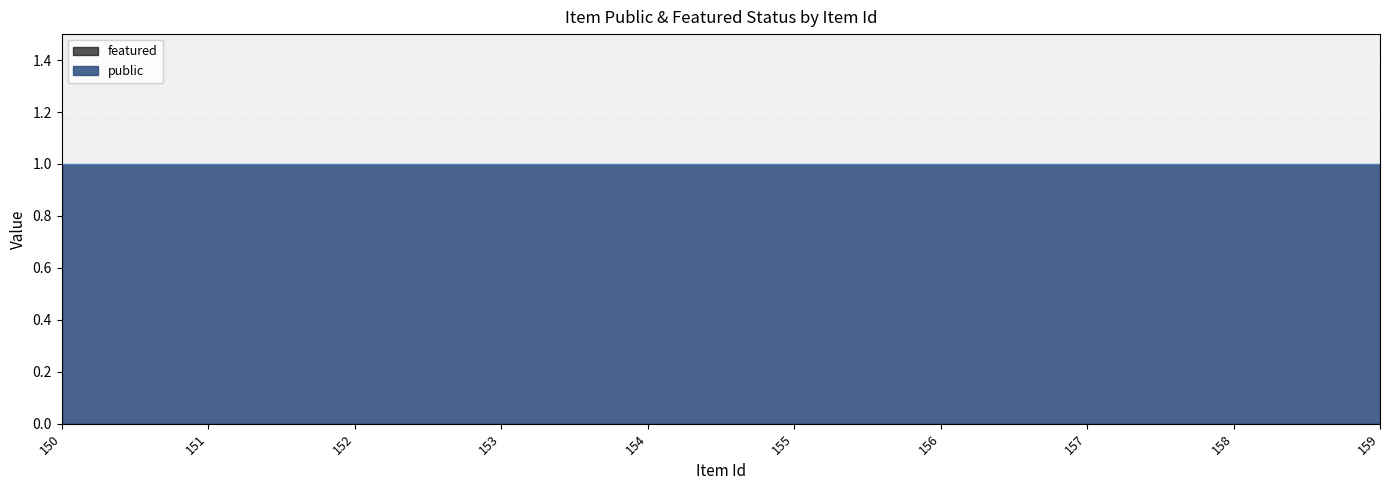

True or false: public and featured intersect in this chart.

False